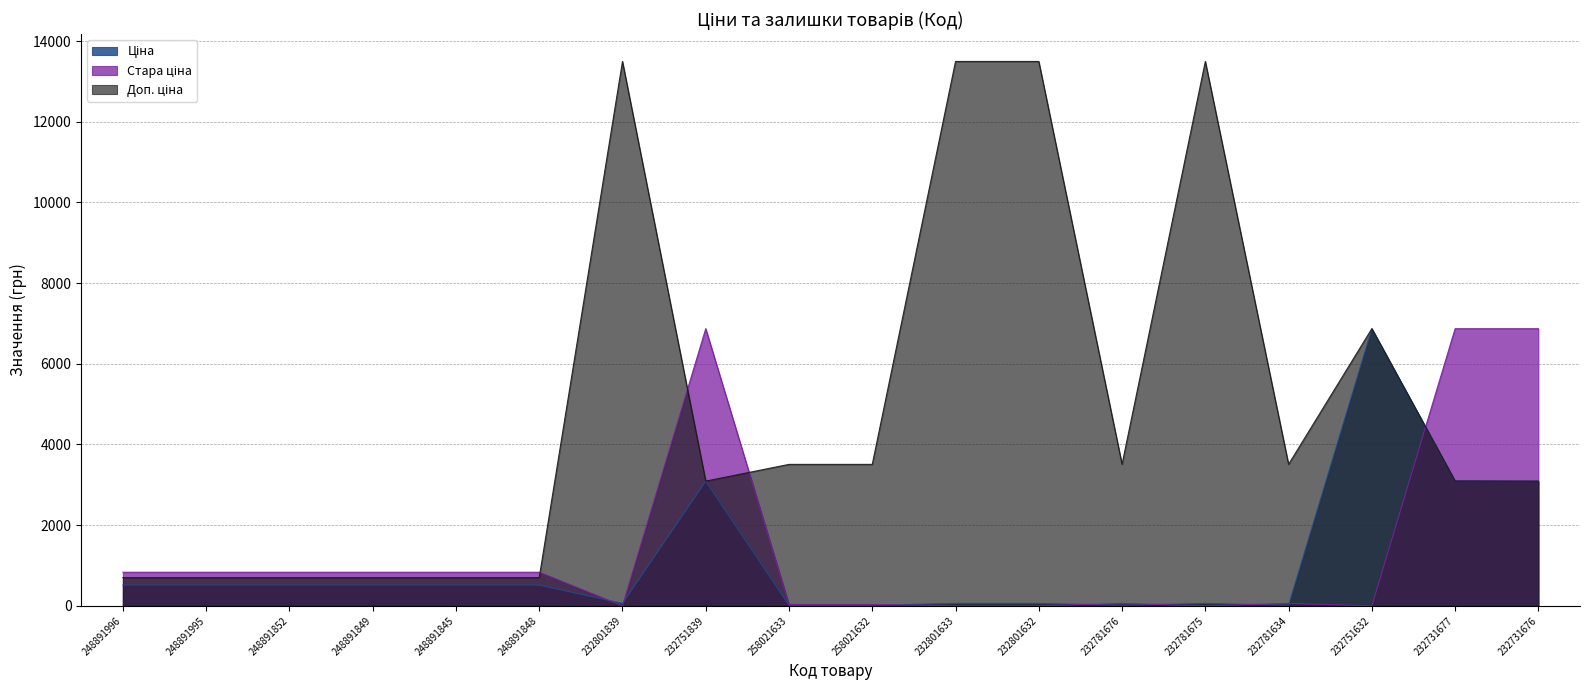

What is the difference between the maximum and minimum values in the Ціна series?

6853.8